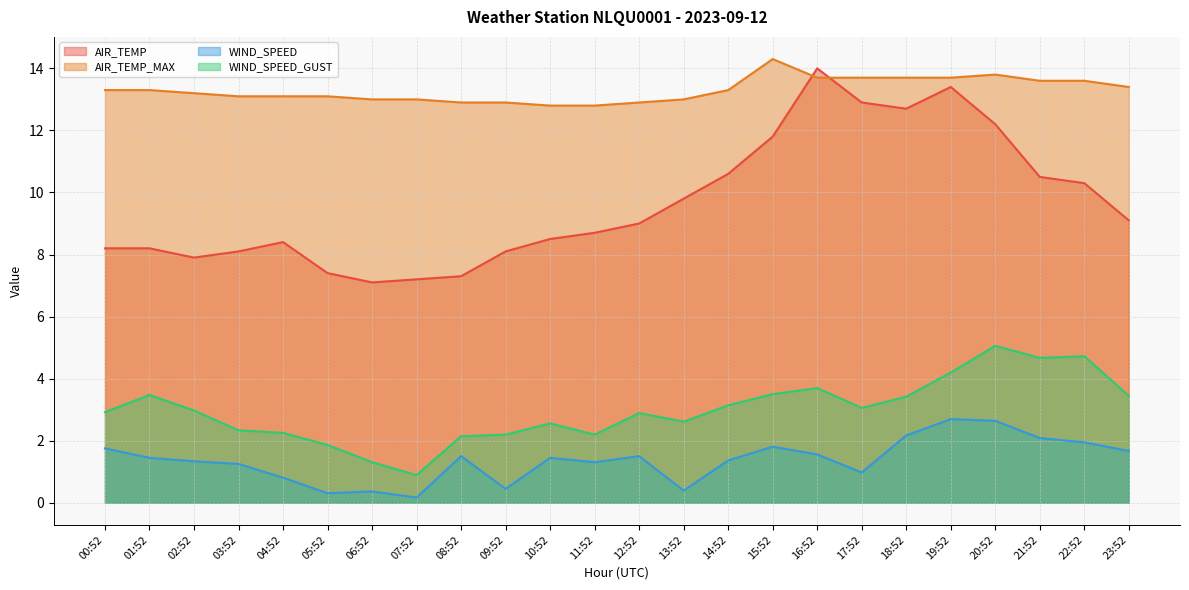

What are all the series names shown in the legend?

AIR_TEMP, AIR_TEMP_MAX, WIND_SPEED, WIND_SPEED_GUST